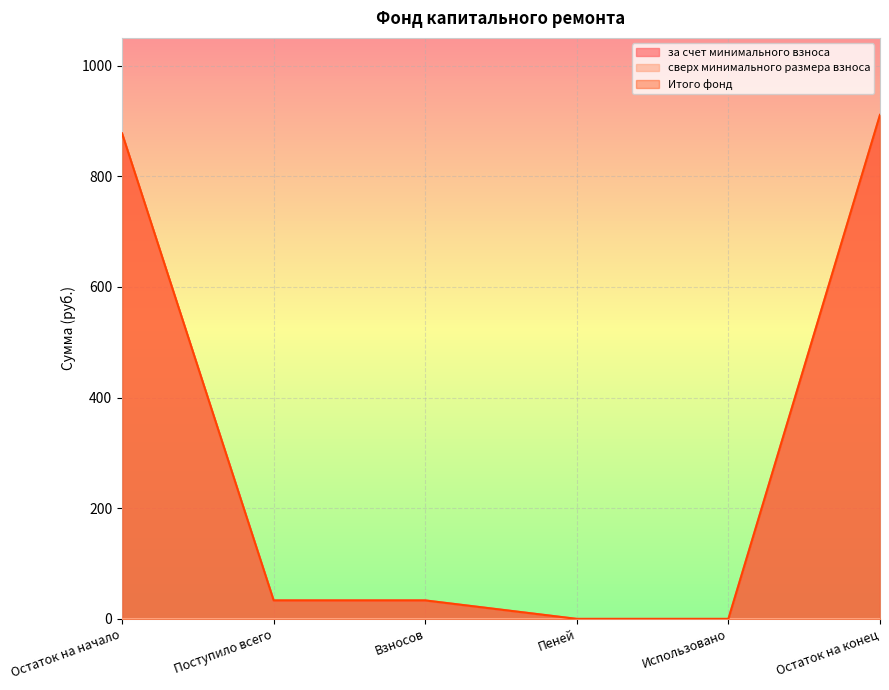

At how many categories does at least one series exceed 106?

2